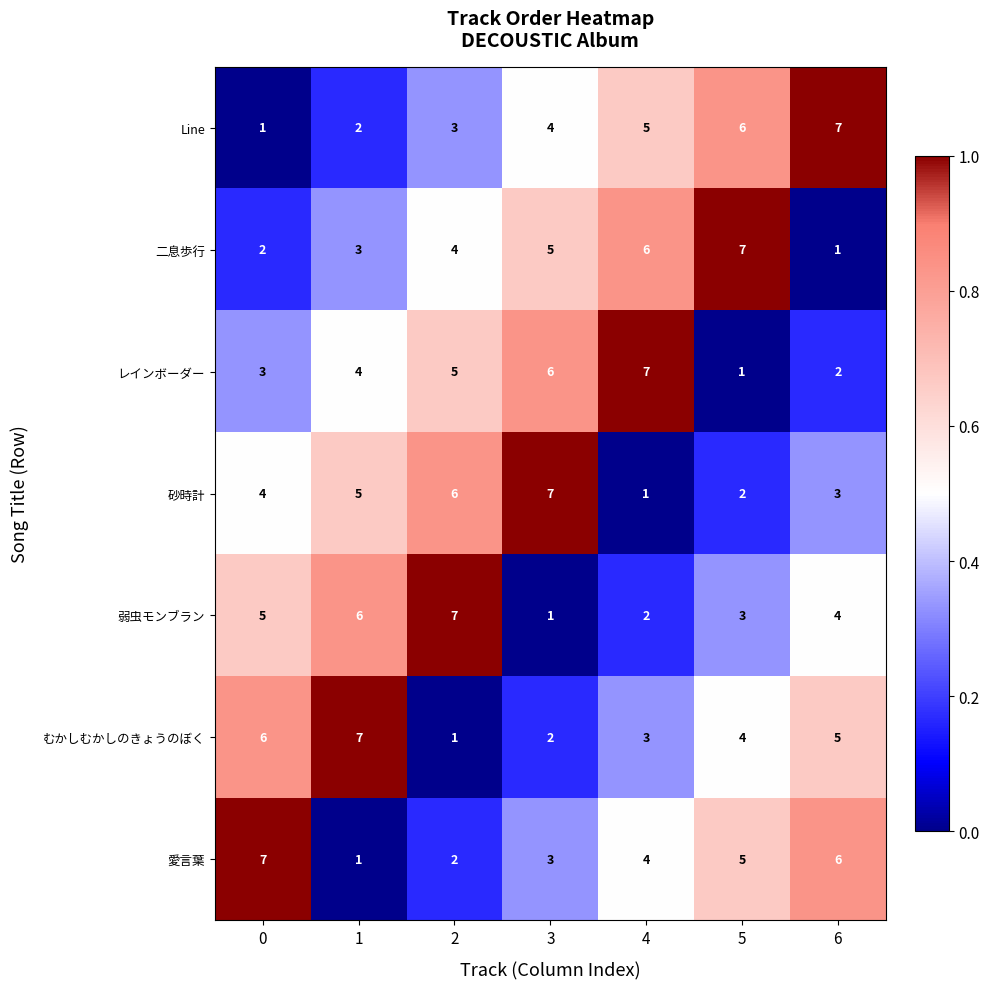

List the labels in order of レインボーダー value, largest first.

4, 3, 2, 1, 0, 6, 5